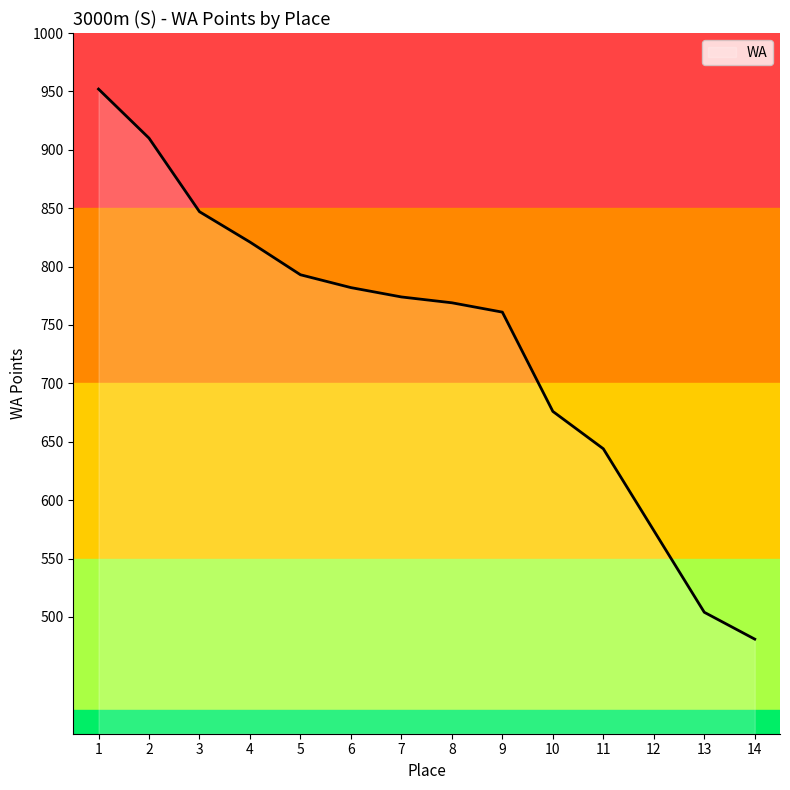

What is the greatest value displayed?

952